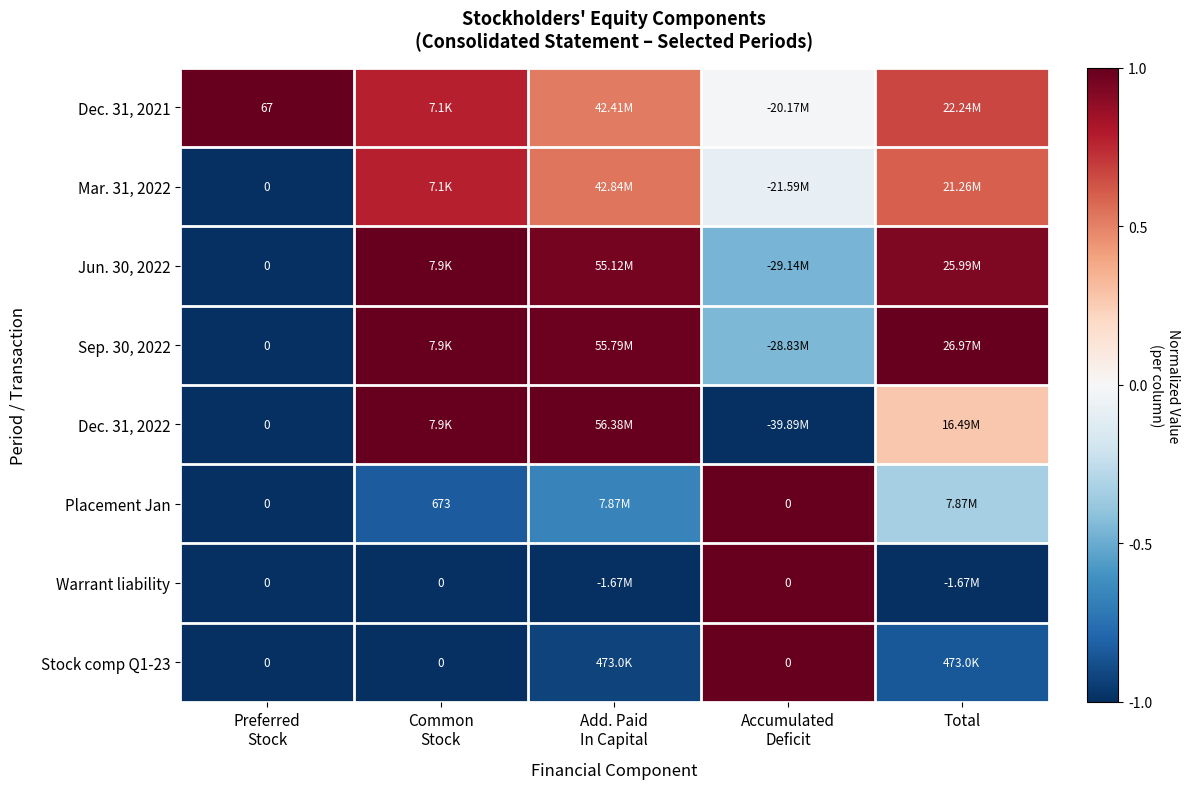

At Total, list the series in order from largest to smallest.

Sep. 30, 2022, Jun. 30, 2022, Dec. 31, 2021, Mar. 31, 2022, Dec. 31, 2022, Placement Jan, Stock comp Q1-23, Warrant liability